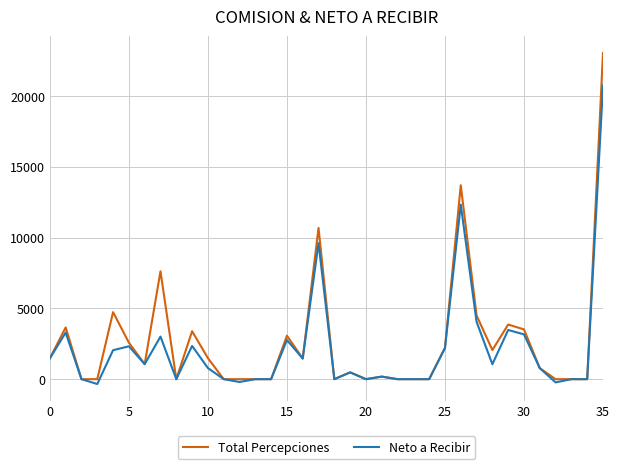

Rank the series by their maximum value, from highest to lowest.

Total Percepciones, Neto a Recibir